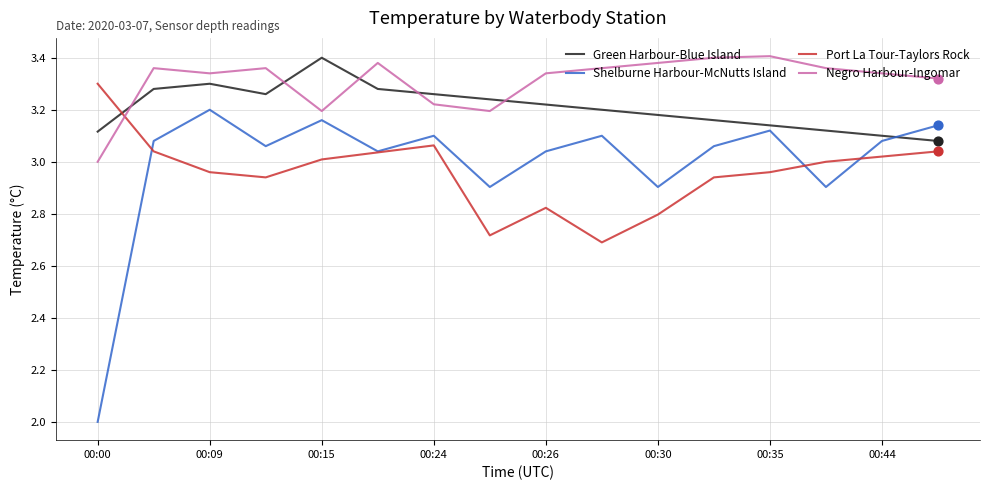

What is the smallest value displayed?

2.0